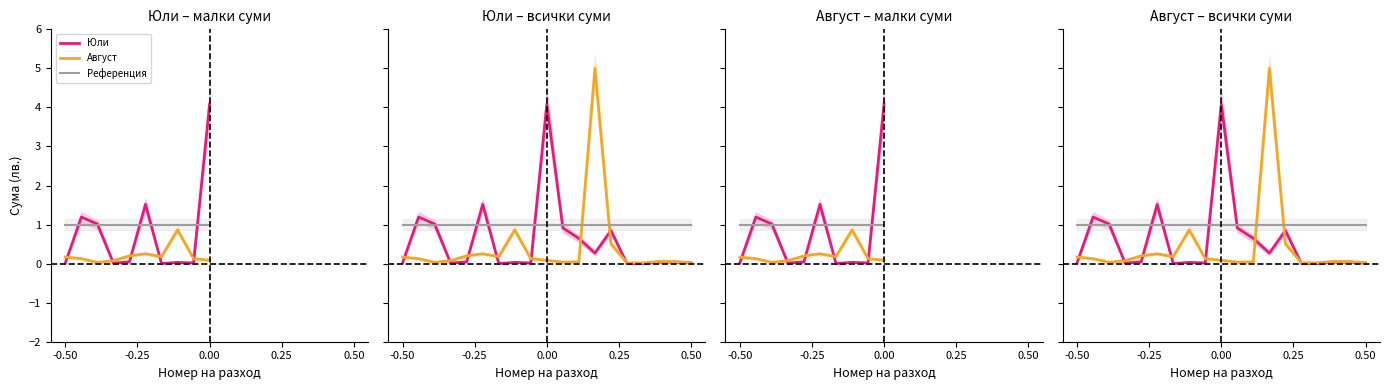

Count the number of data series in this chart.

3